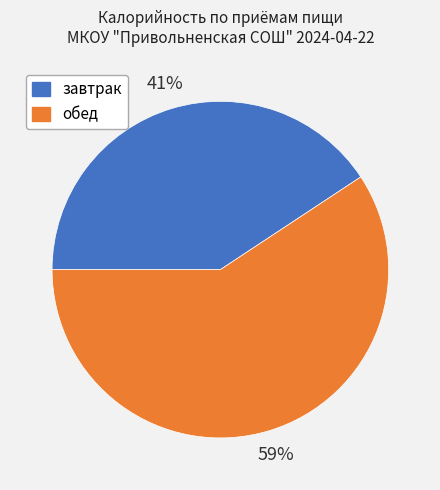

Is there a majority slice in this chart?

Yes